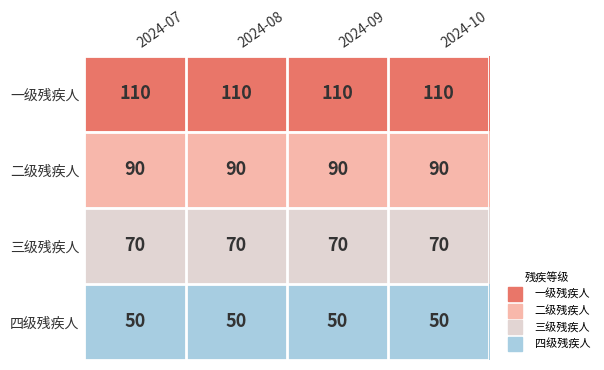

Rank the series by their maximum value, from lowest to highest.

四级残疾人, 三级残疾人, 二级残疾人, 一级残疾人